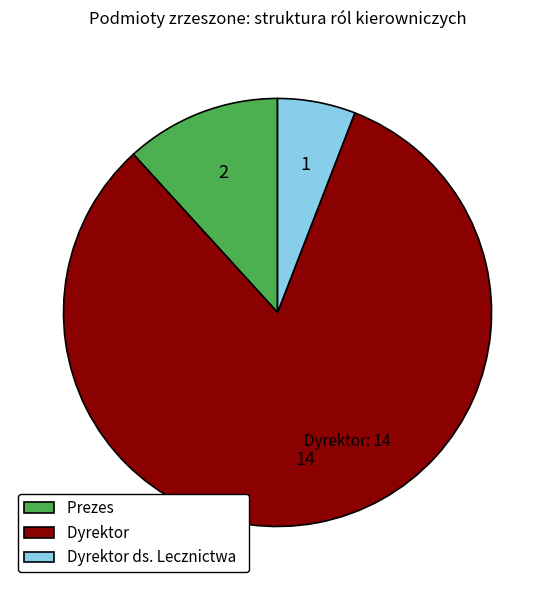

Approximately how many times larger is the value at Dyrektor ds. Lecznictwa compared to Prezes?

0.5